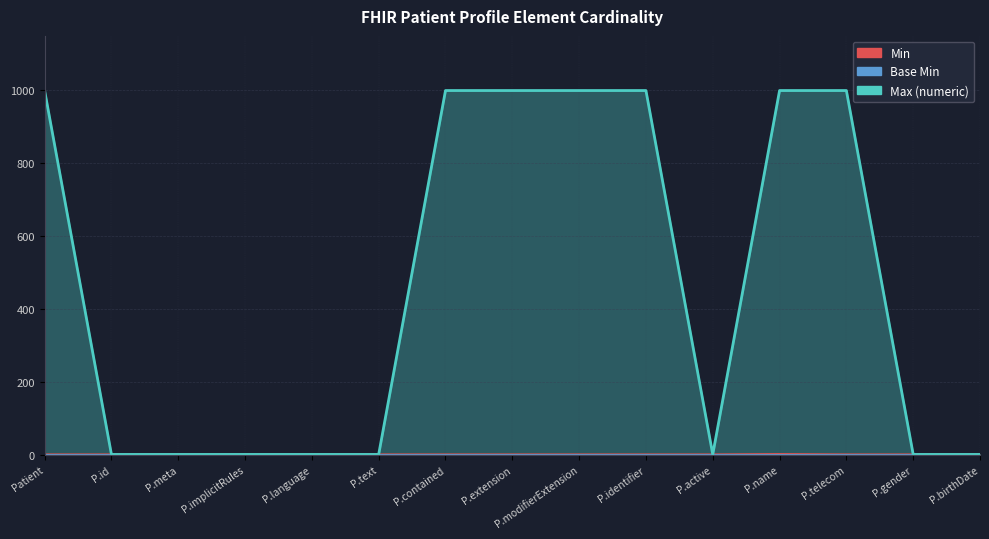

How many data points in Min are above 0?

1